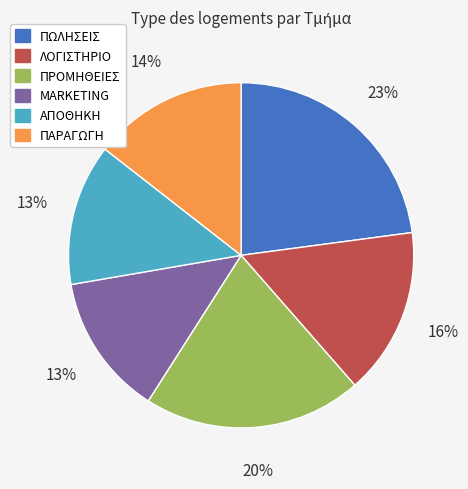

Which category has the biggest portion of the pie?

ΠΩΛΗΣΕΙΣ